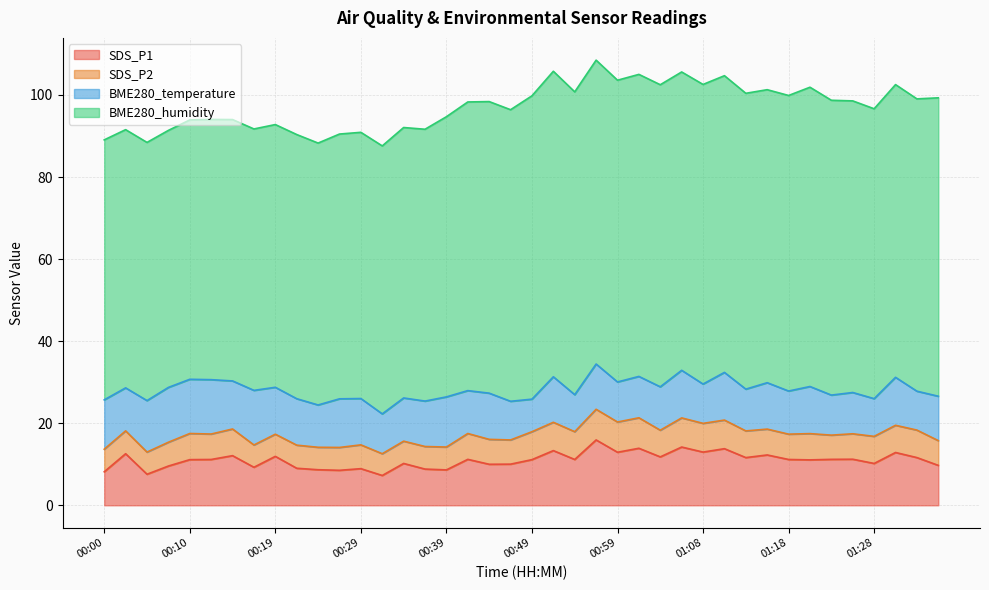

True or false: SDS_P1 and SDS_P2 intersect in this chart.

False